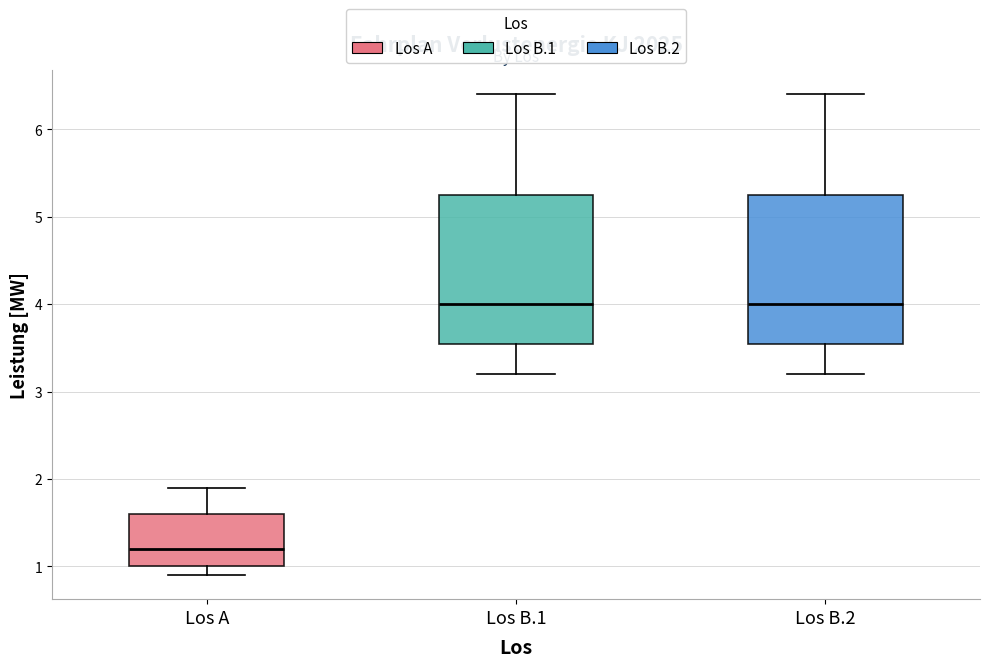

Where is the lower edge of the box for Los B.2 on the y-axis? The values are not printed on the chart, so give them approximately, as read against the axis.

3.6